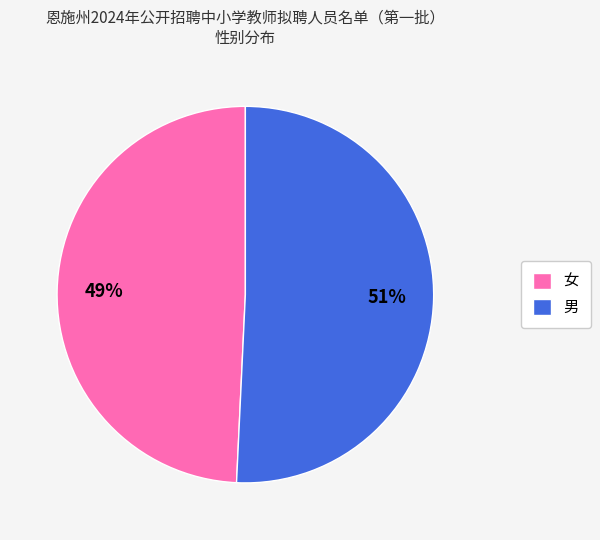

To the nearest percent, what is the average slice percentage?

50%